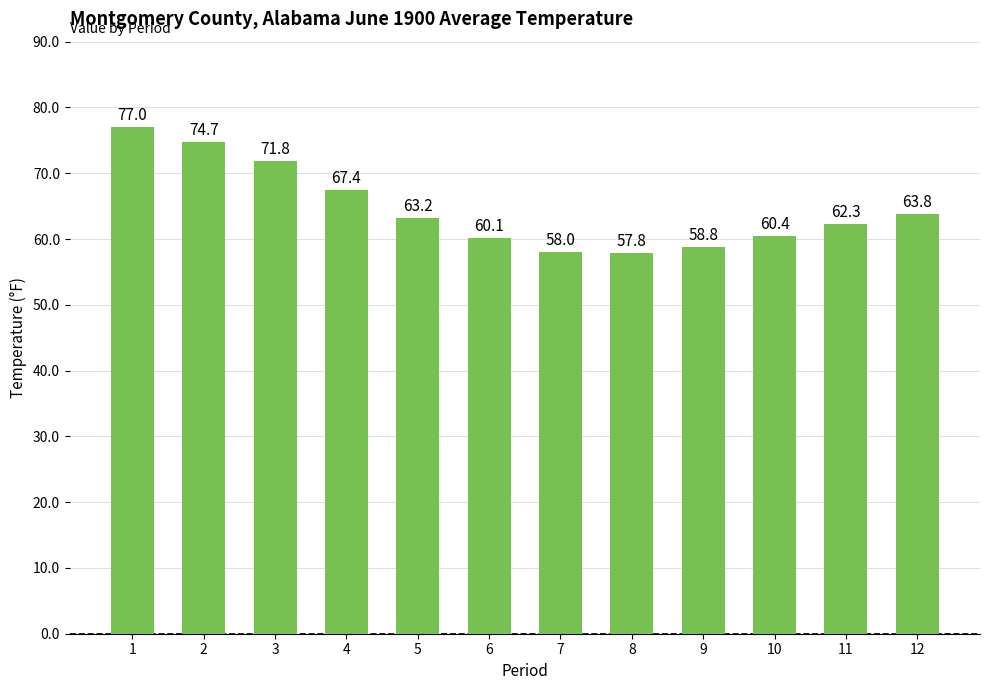

True or false: the data shows 60.4 at 10.

True